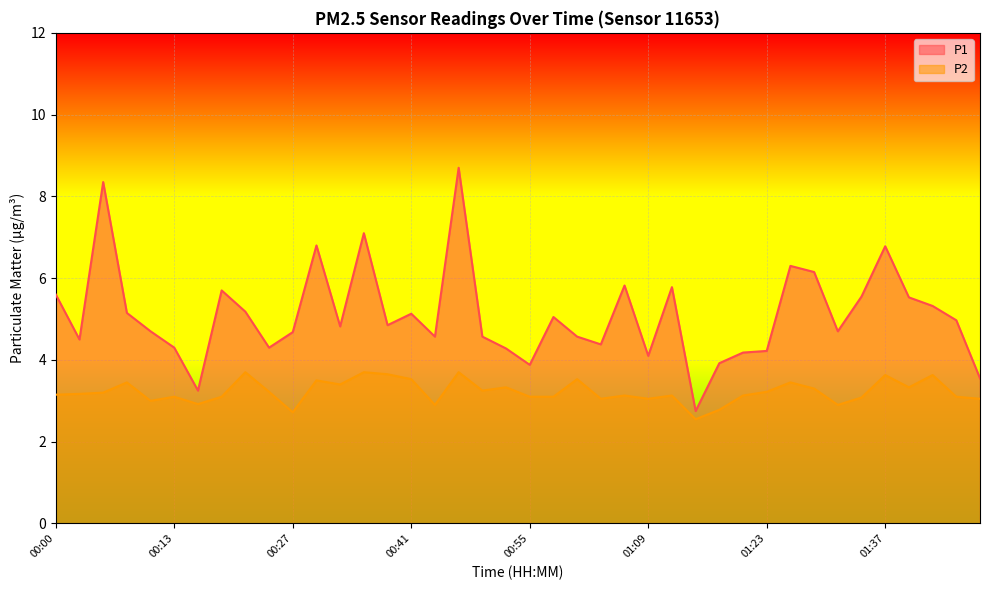

At 00:25, list the series in order from largest to smallest.

P1, P2